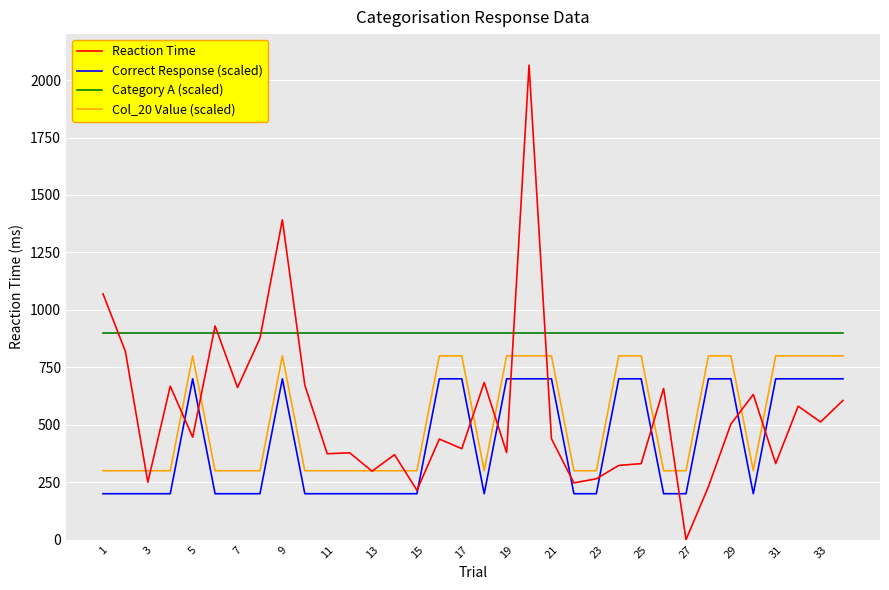

True or false: Category A (scaled) and Reaction Time intersect in this chart.

True